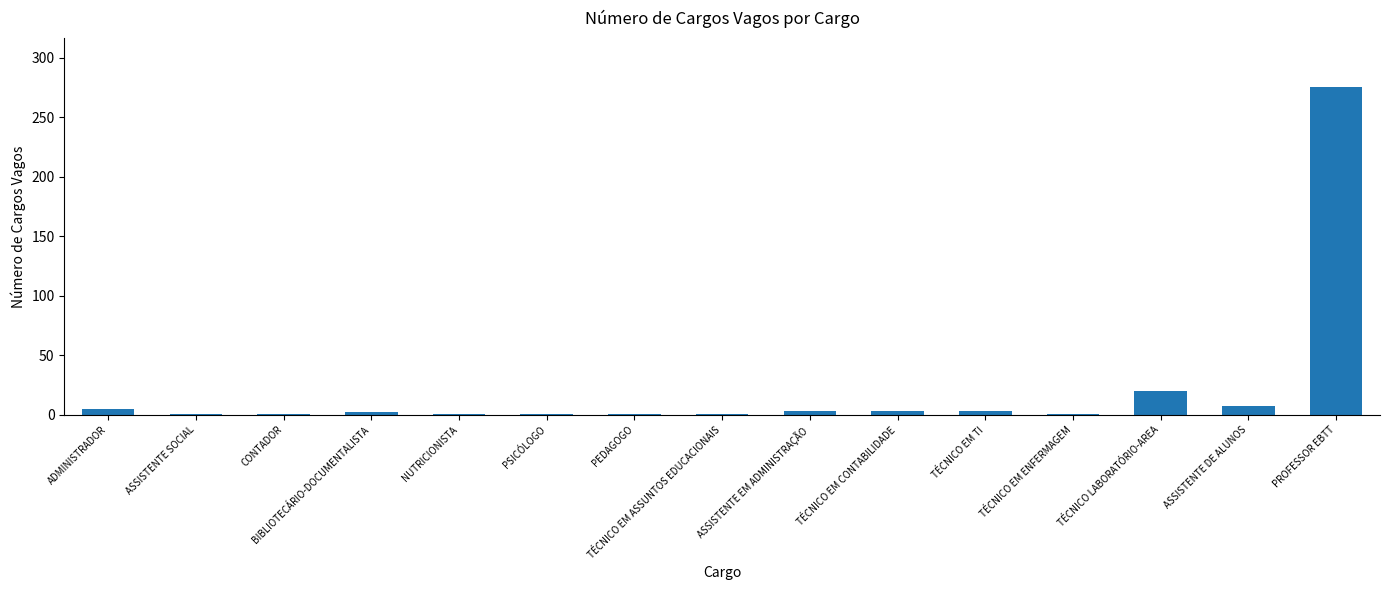

The chart shows a value of 20 at TÉCNICO LABORATÓRIO-AREA. True or false?

True